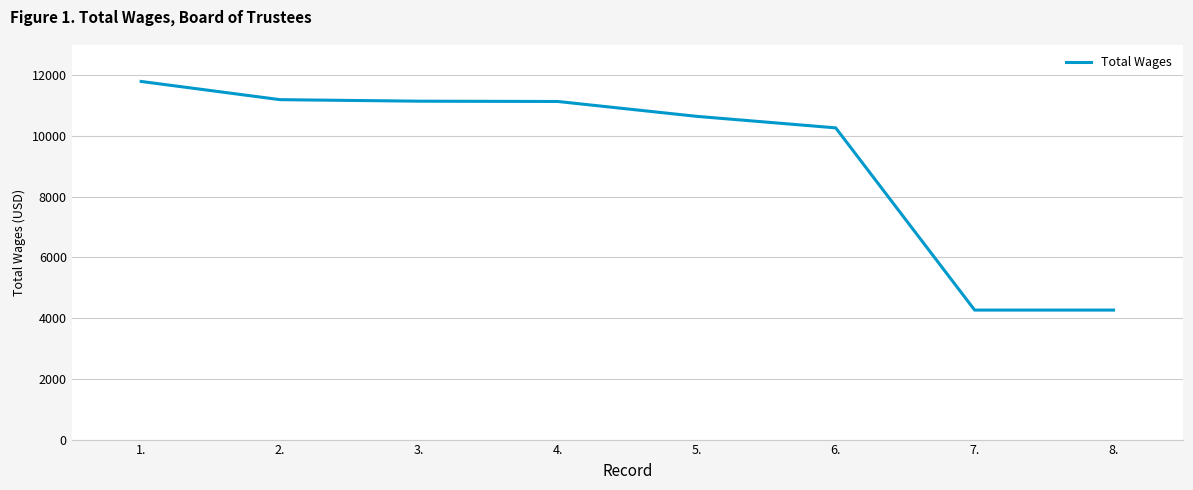

Is it true that the value at 5. is 6186?

False